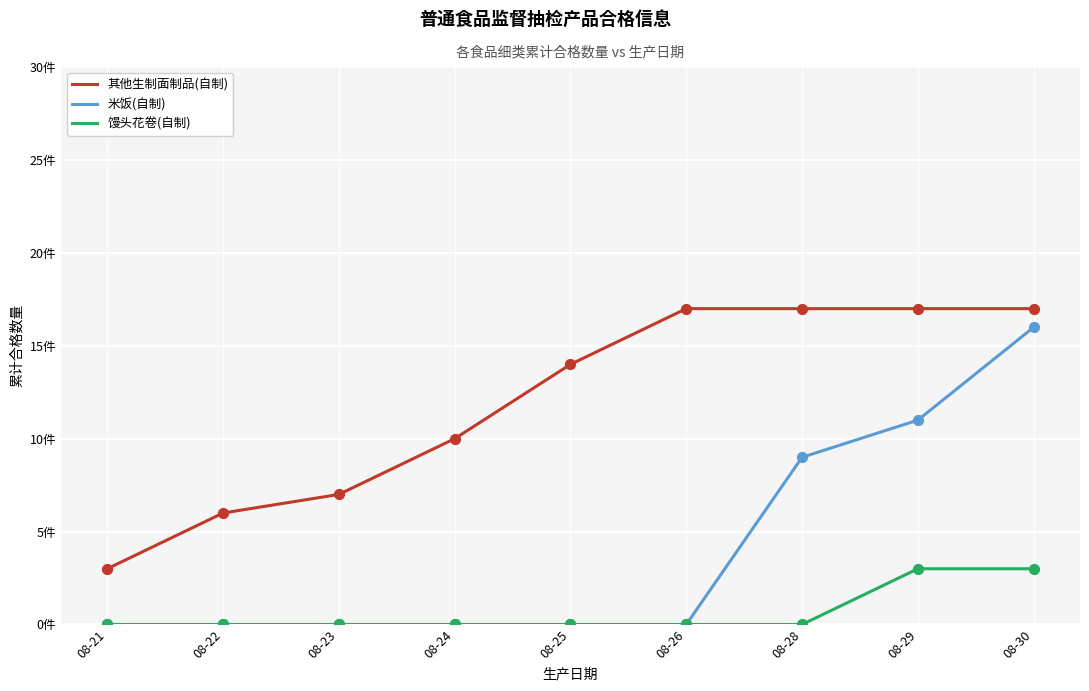

What is the total value across all series at 08-29?

31